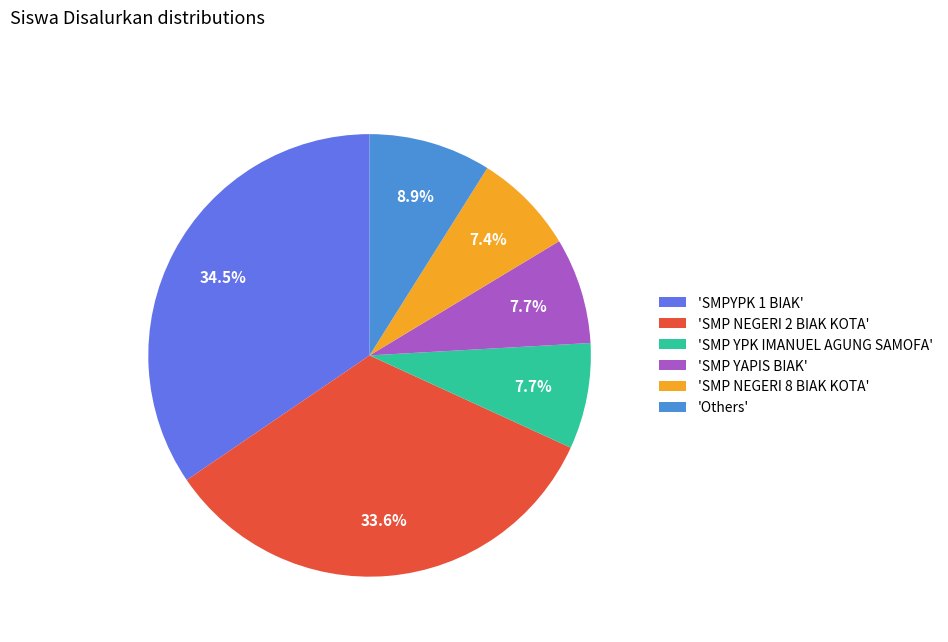

Is there a majority slice in this chart?

No